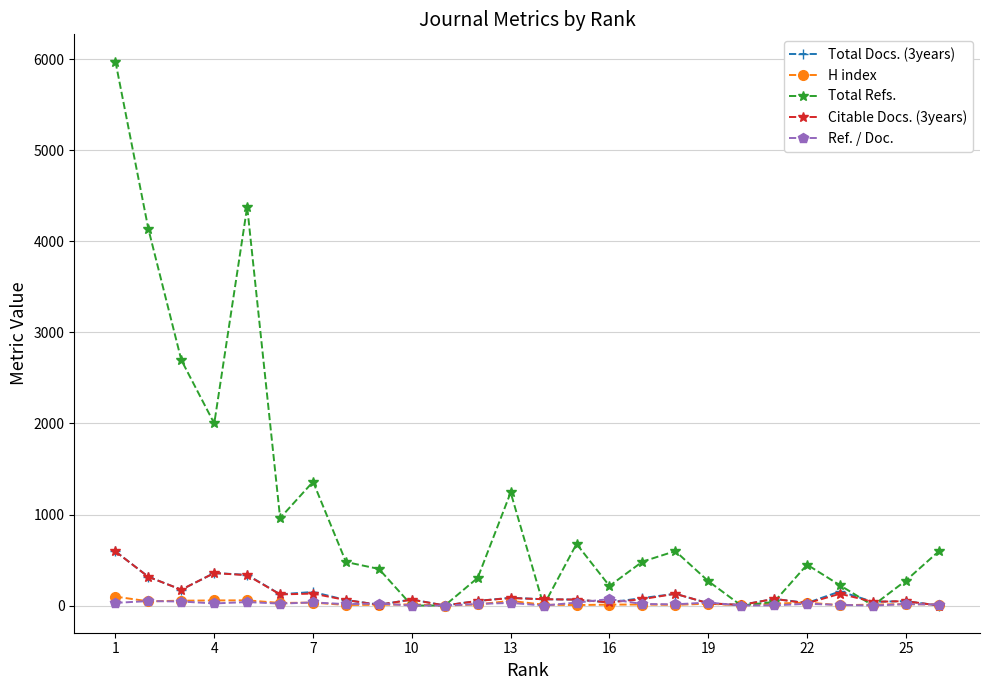

Which series has the largest range (max minus min)?

Total Refs.